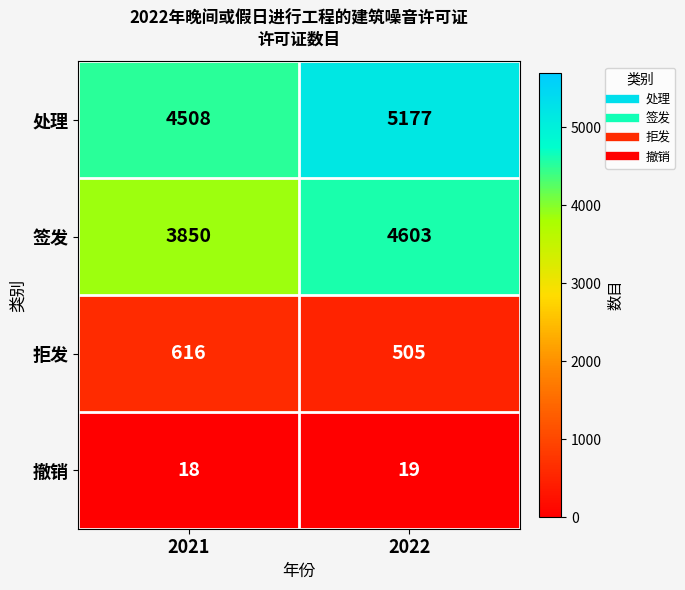

Which category has the lowest value in the 拒发 series?

2022